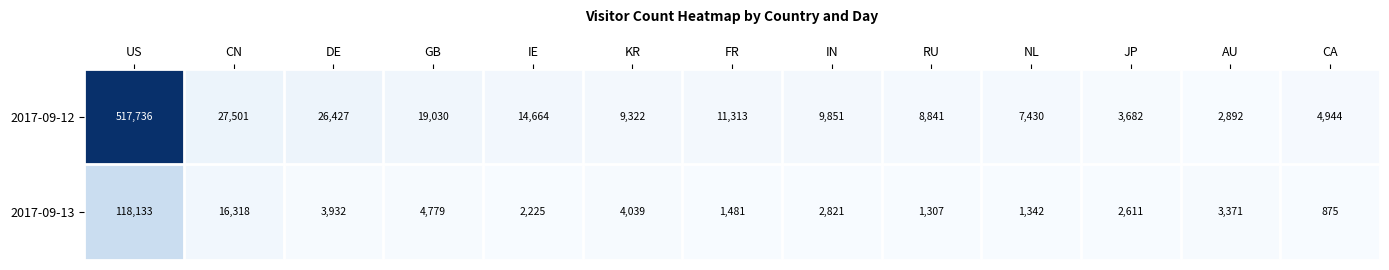

How many series are shown in this chart?

2